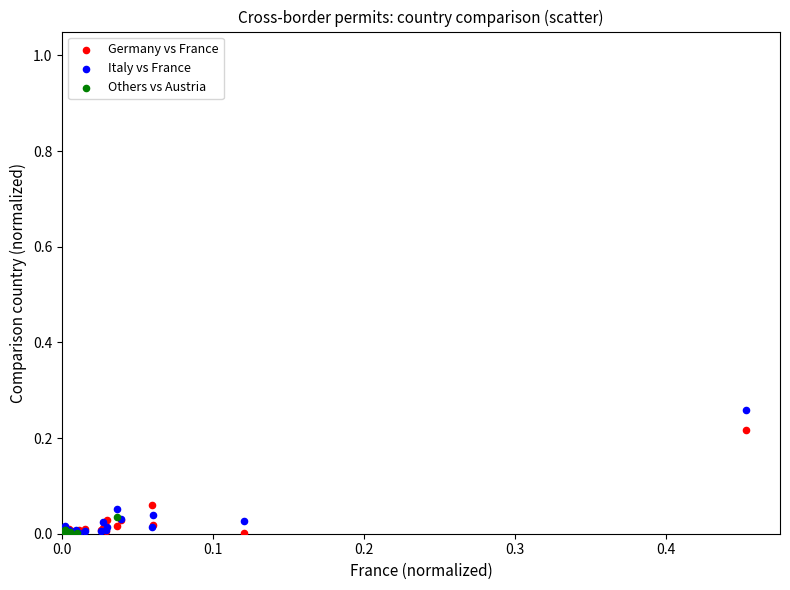

Which series has the largest Y range (max minus min)?

Italy vs France